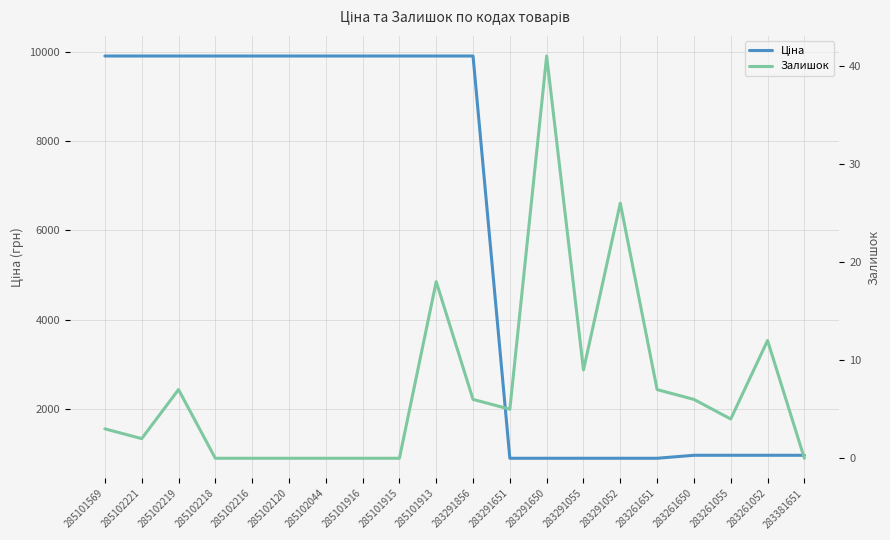

Between 283291650 and 285101916, which is larger?

285101916